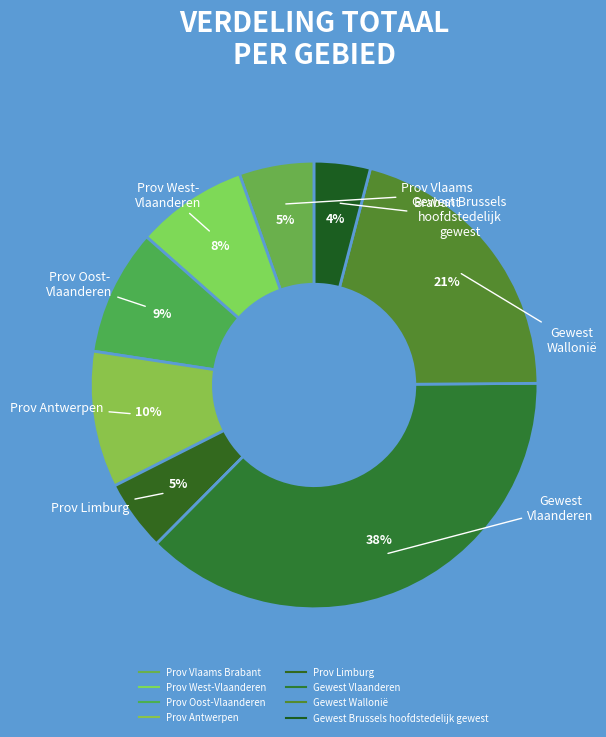

How many segments does this pie chart have?

8